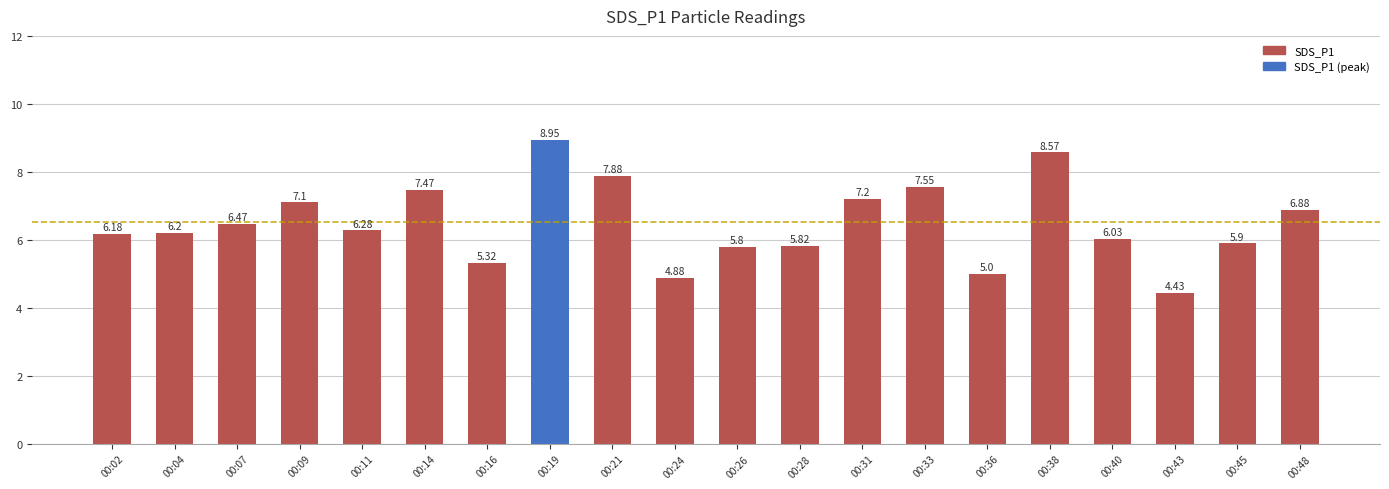

The chart shows a value of 5.3 at 00:16. True or false?

True